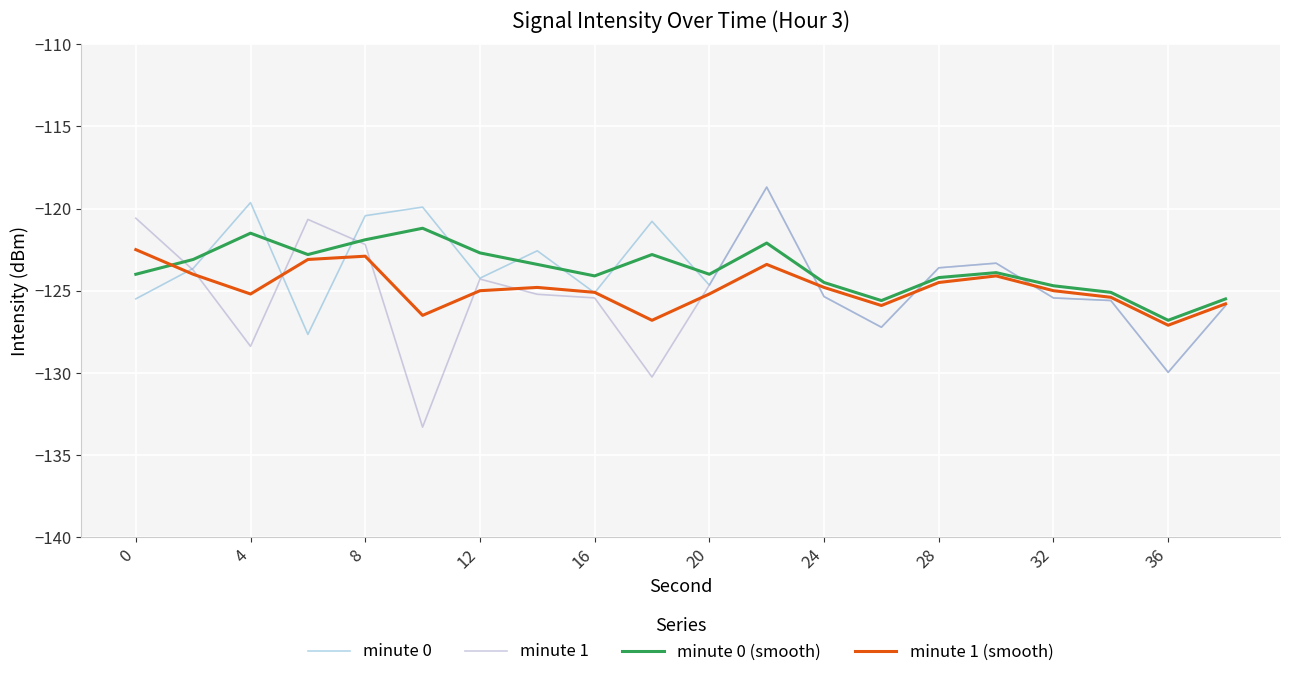

Which series has the widest spread of values?

minute 1